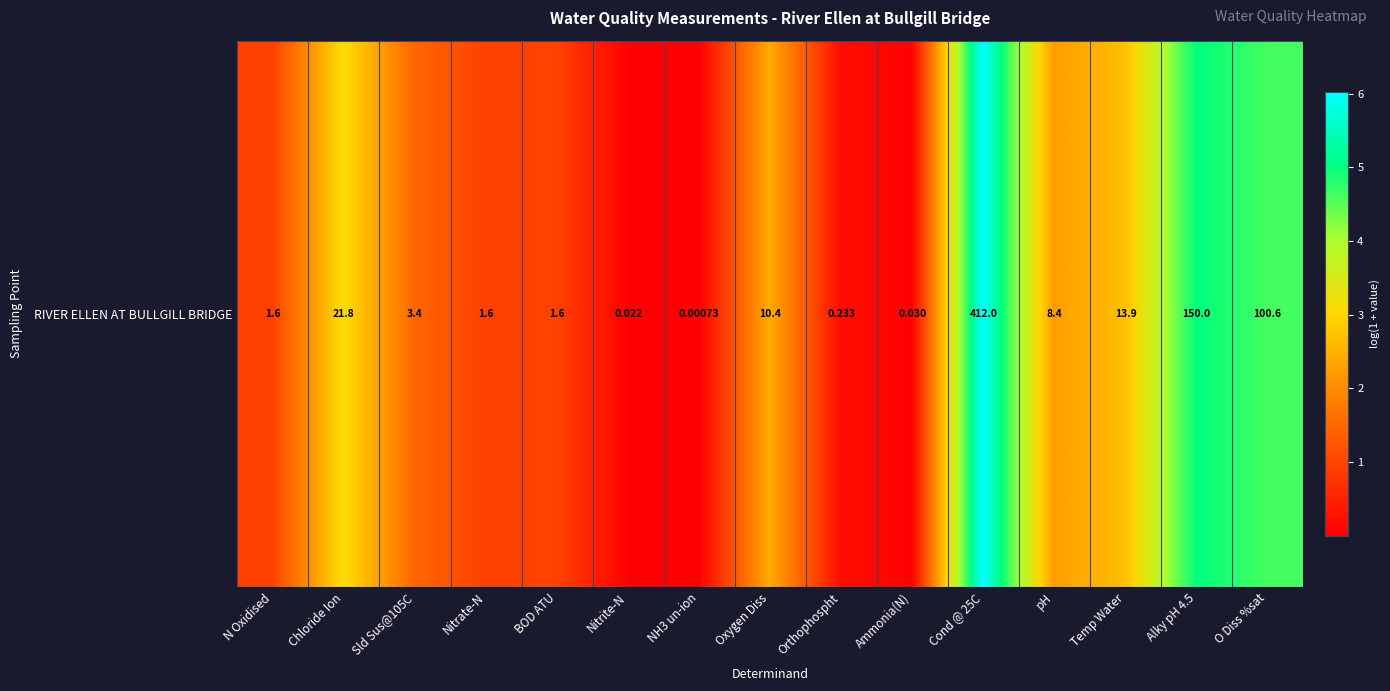

Reading left to right, what are all the values shown in this chart?

1.0	3.1	1.5	0.9	1.0	0.0	0.0	2.4	0.2	0.0	6.0	2.2	2.7	5.0	4.6